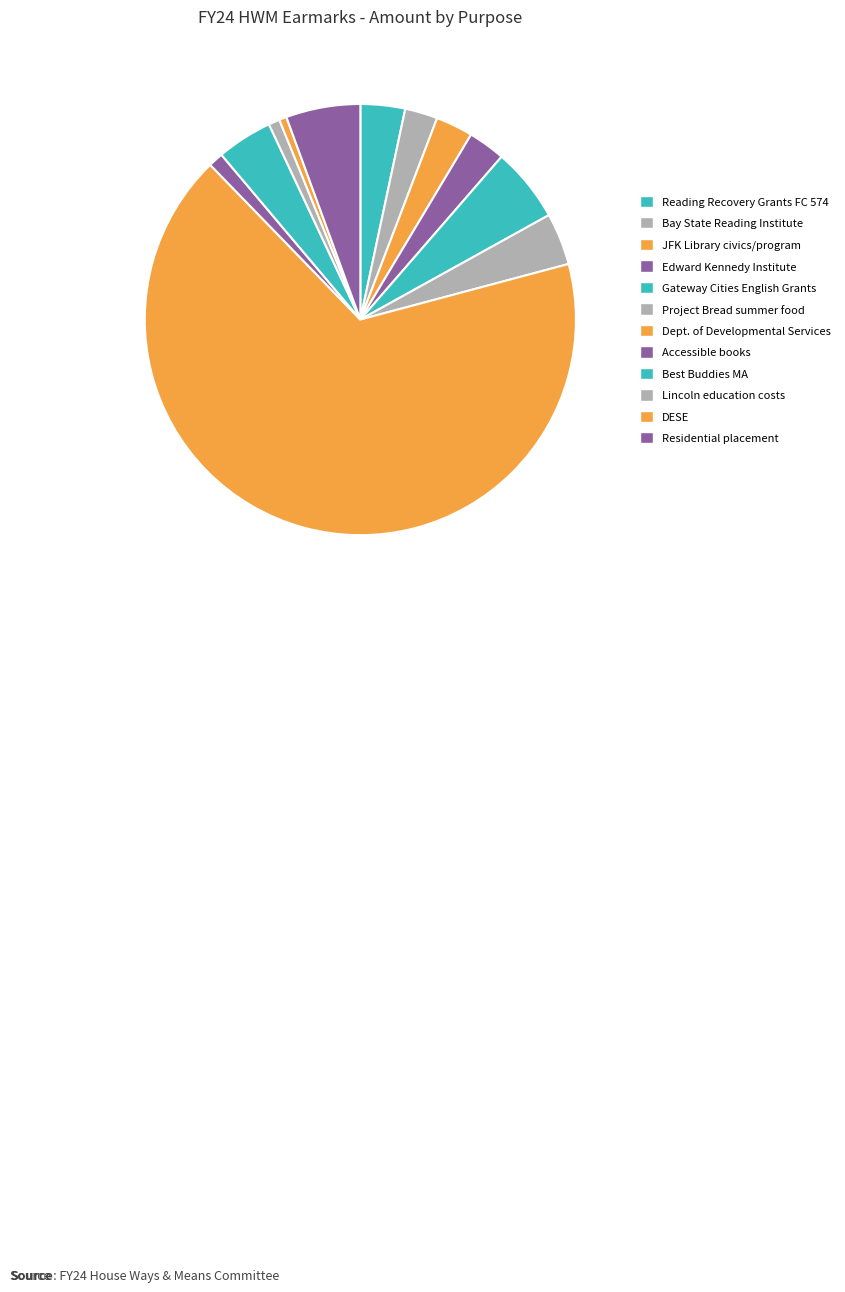

How many slices are in this pie chart?

12